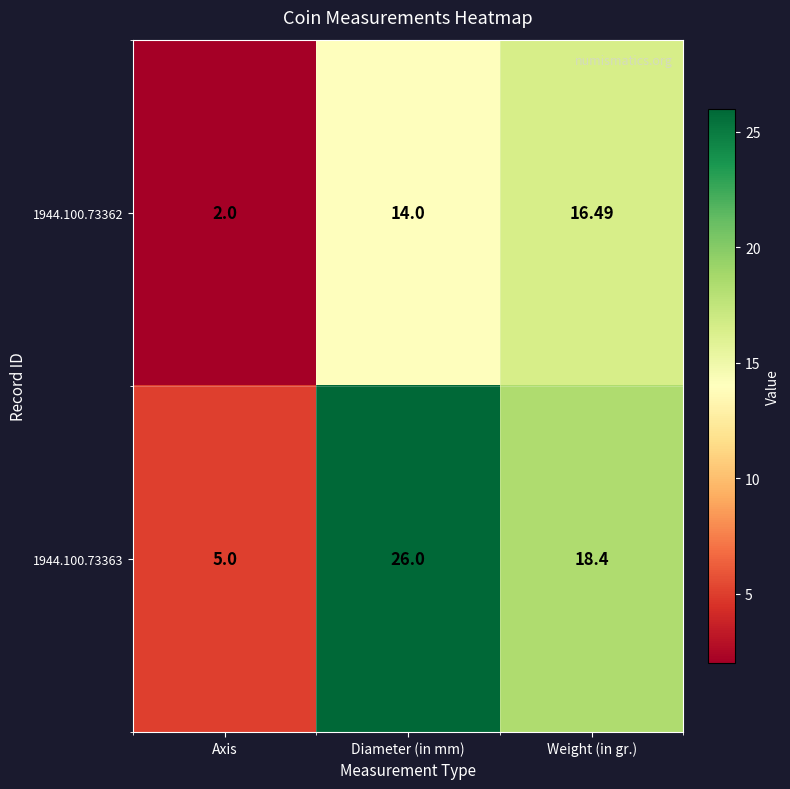

Which series has the widest spread of values?

1944.100.73363